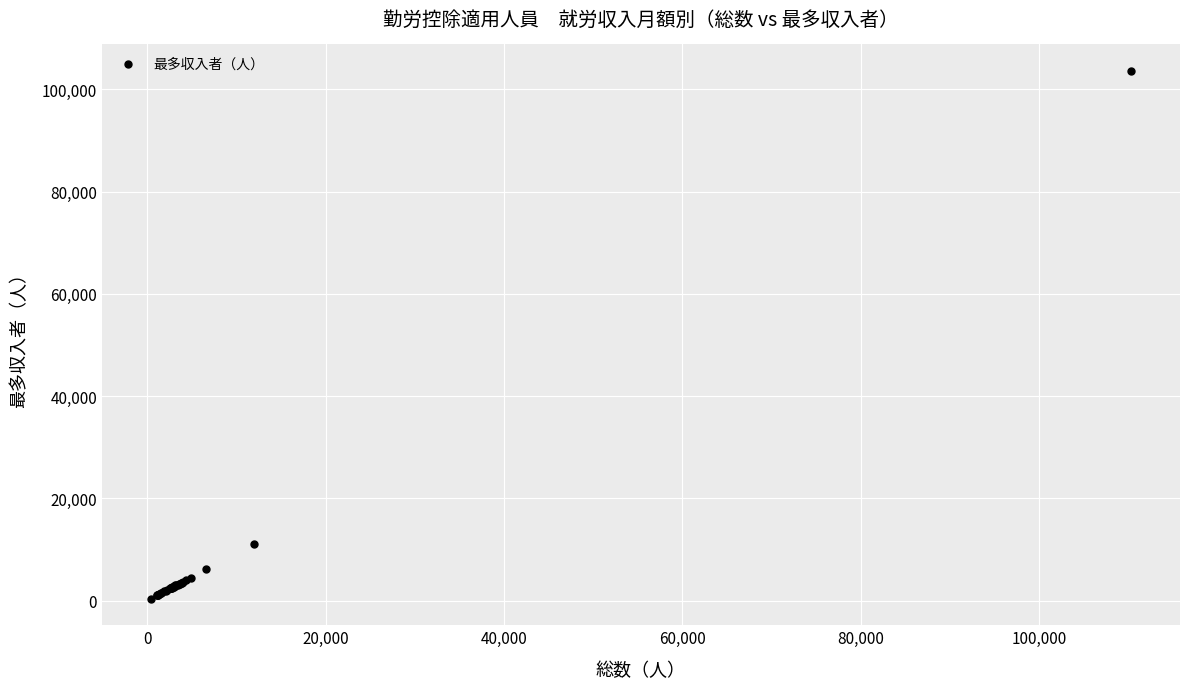

What Y value in the scatter plot is closest to 51996?

11018